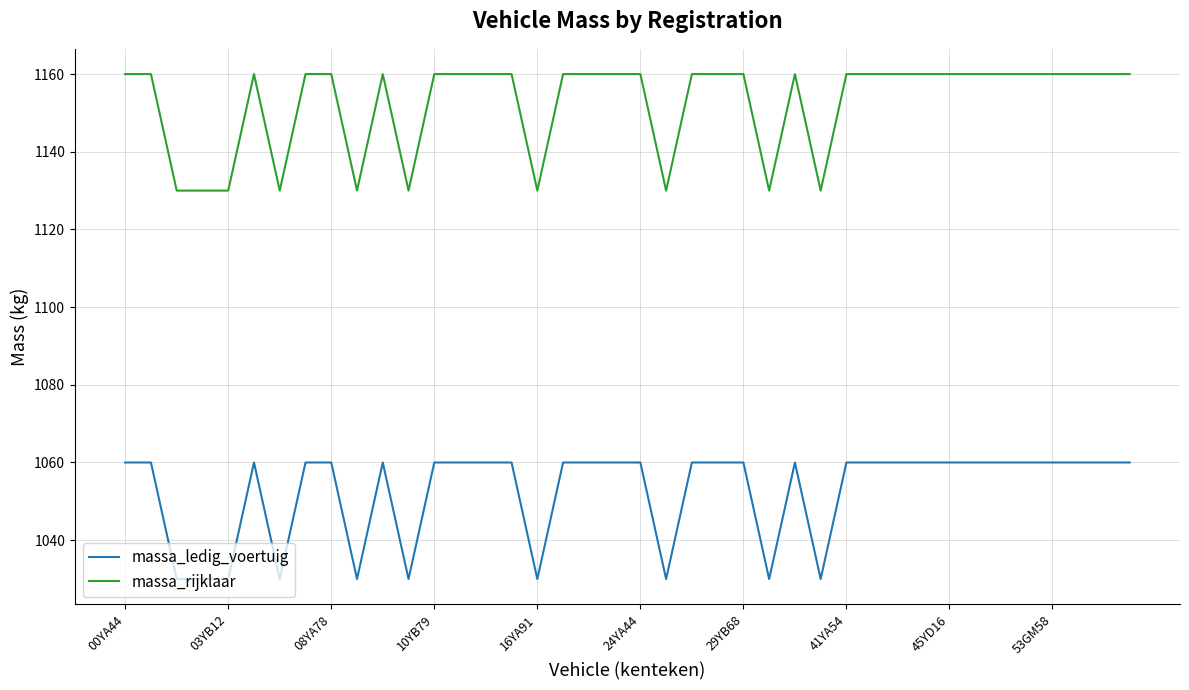

What is the difference between the maximum and minimum values in the massa_ledig_voertuig series?

30